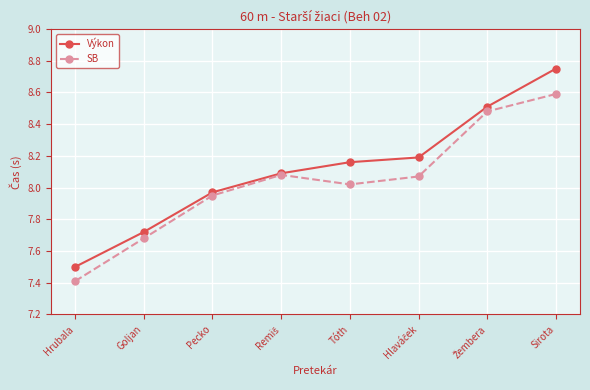

List the series in order of their overall mean, lowest first.

SB, Výkon